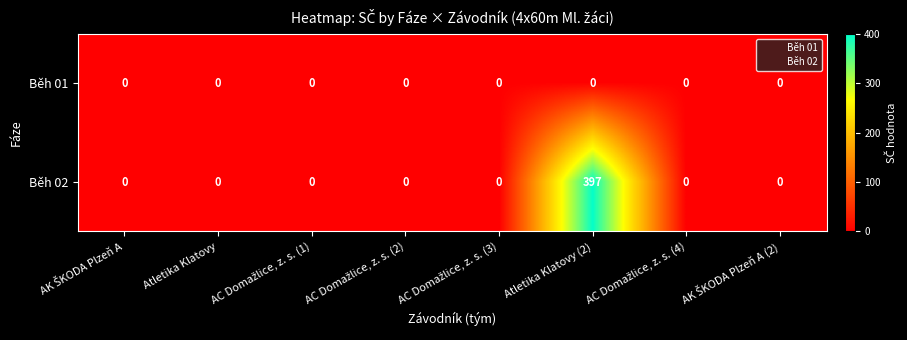

How many categories are shown in the chart?

8